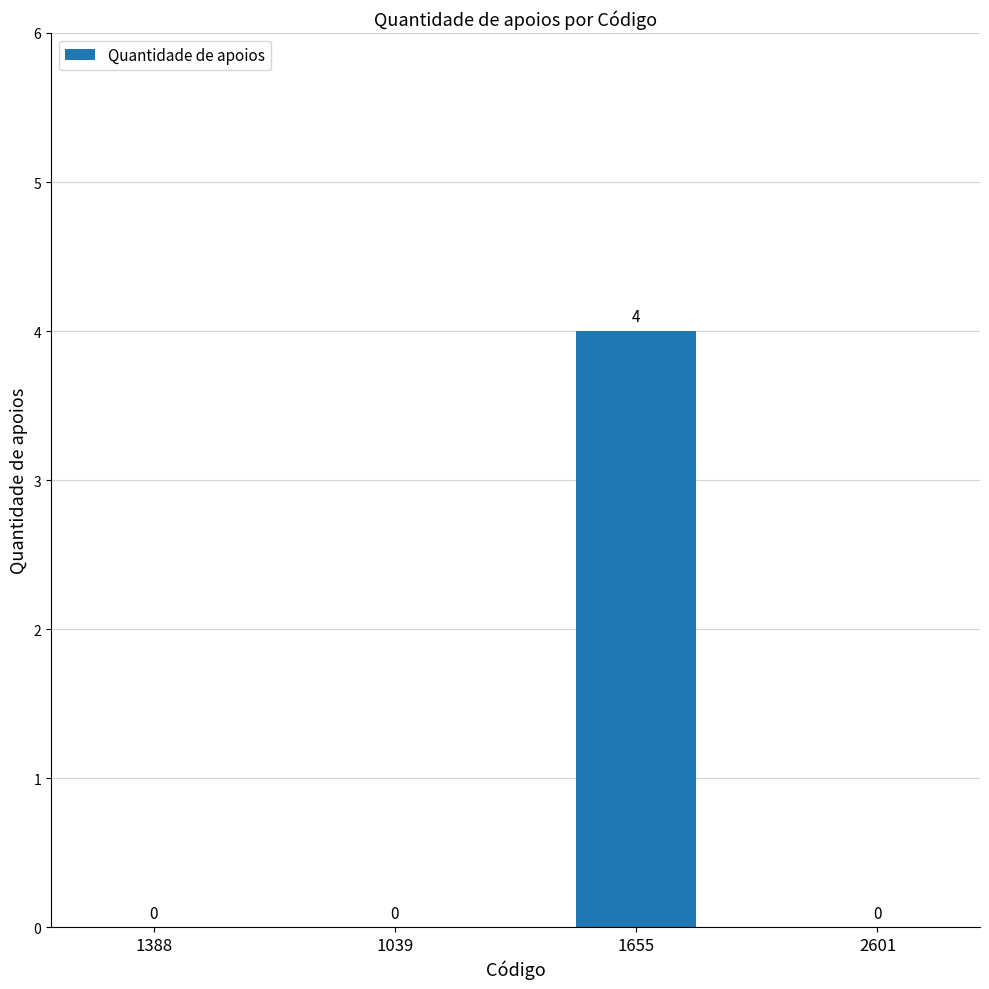

How many values are between 0 and 4?

4